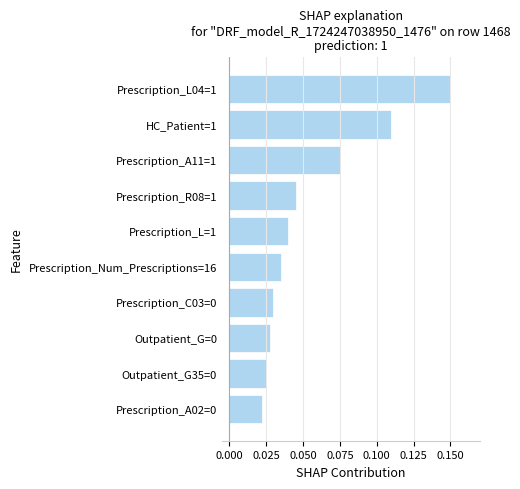

Which has a higher value, Prescription_Num_Prescriptions=16 or HC_Patient=1?

HC_Patient=1